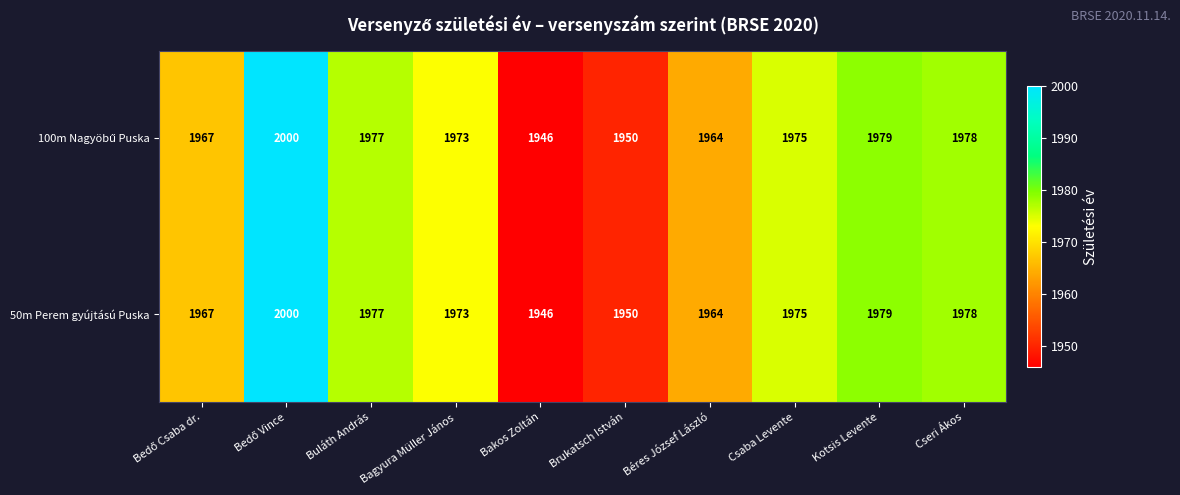

At how many categories does at least one series exceed 1959?

8